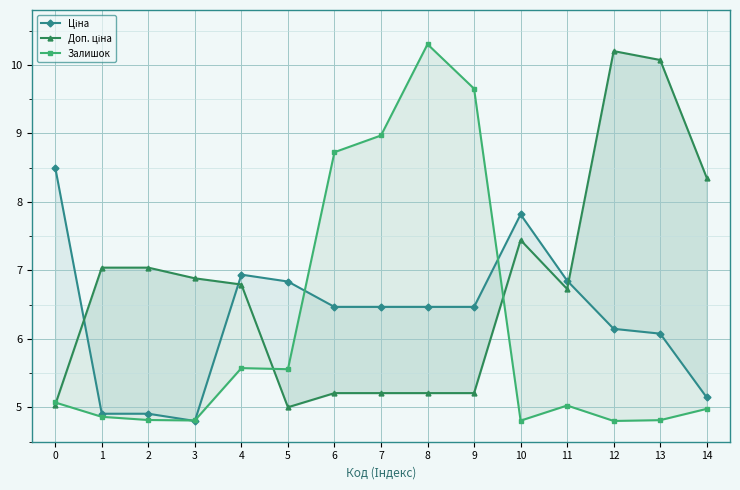

What is the total value across all series at 14?

18.5